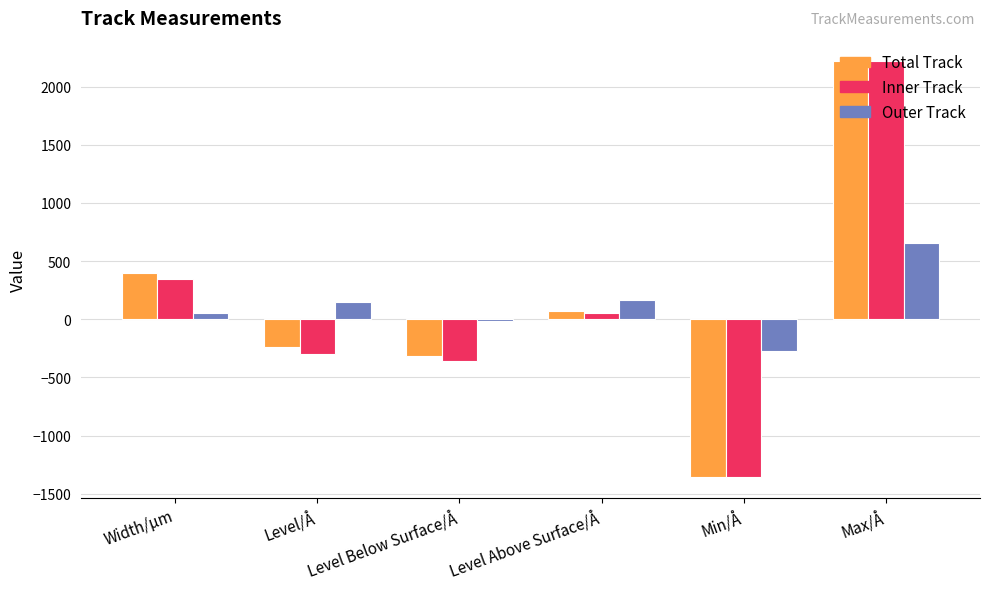

What is the maximum value for Inner Track?

2216.0